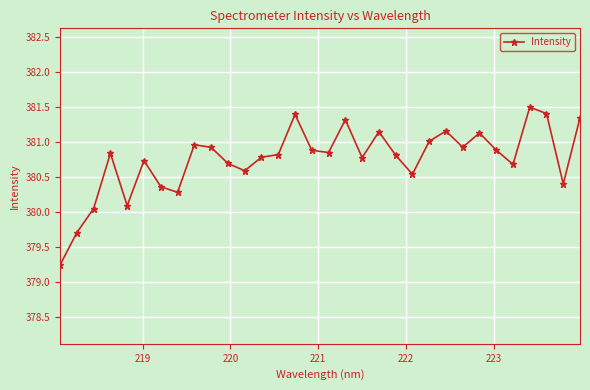

What is the value of the 4th point from the left?

380.8